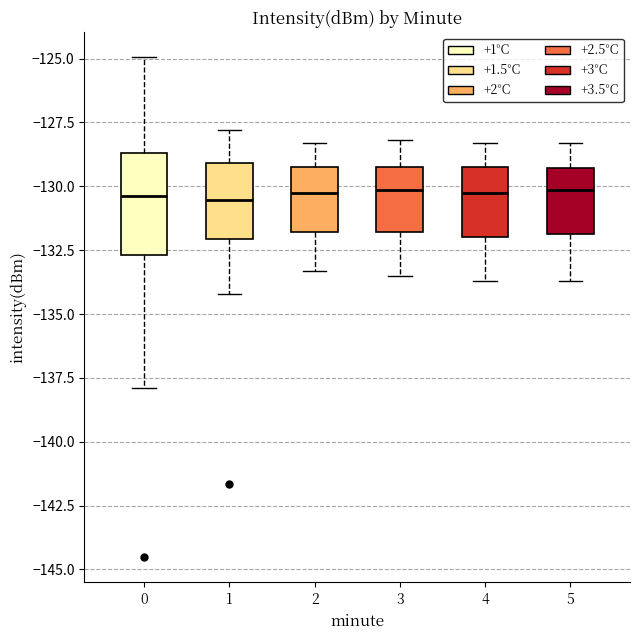

Which box is the tallest, from its lower edge to its upper edge?

0